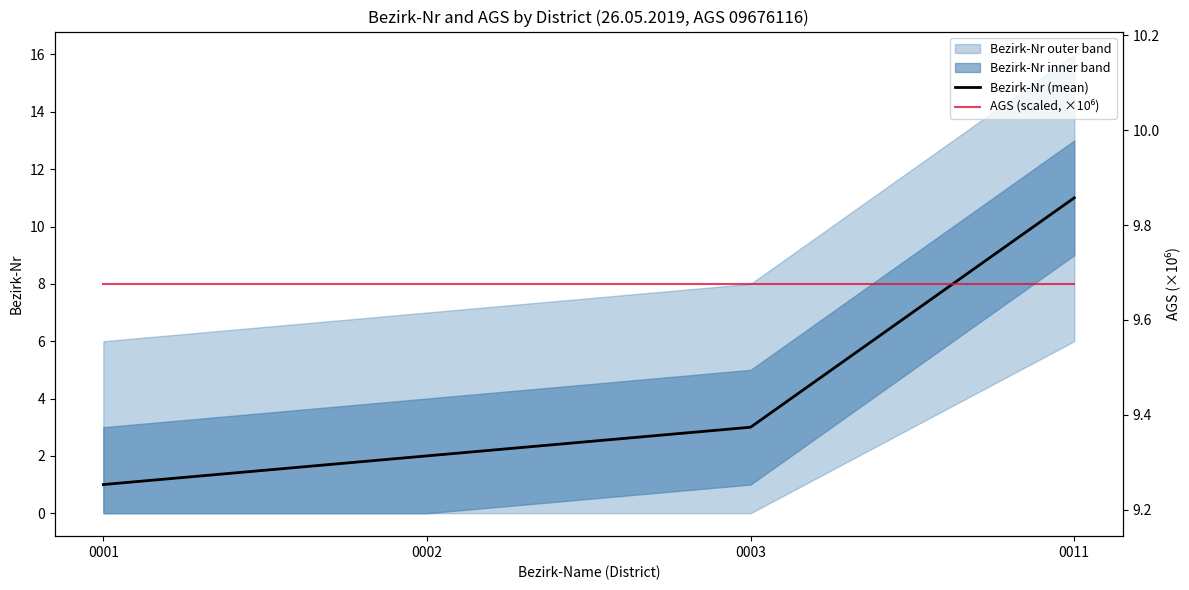

How many times do AGS (scaled, ×10⁶) and Bezirk-Nr (mean) cross each other?

1